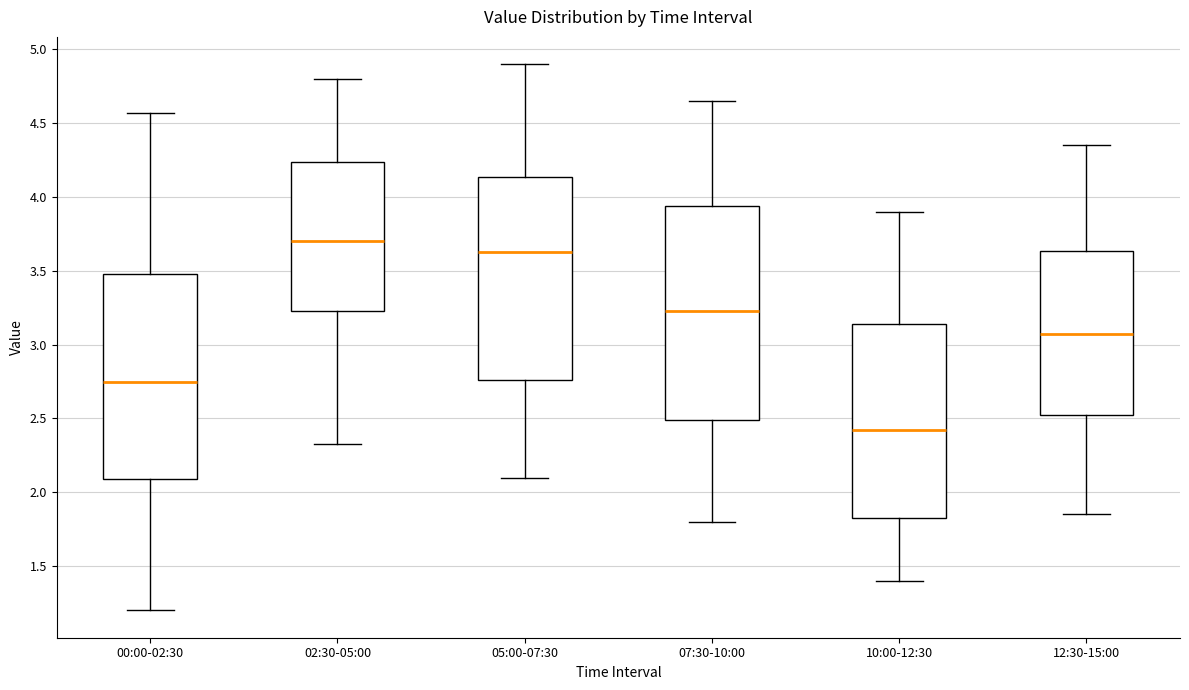

Where is the lower edge of the box for 12:30-15:00 on the y-axis? The values are not printed on the chart, so give them approximately, as read against the axis.

2.55